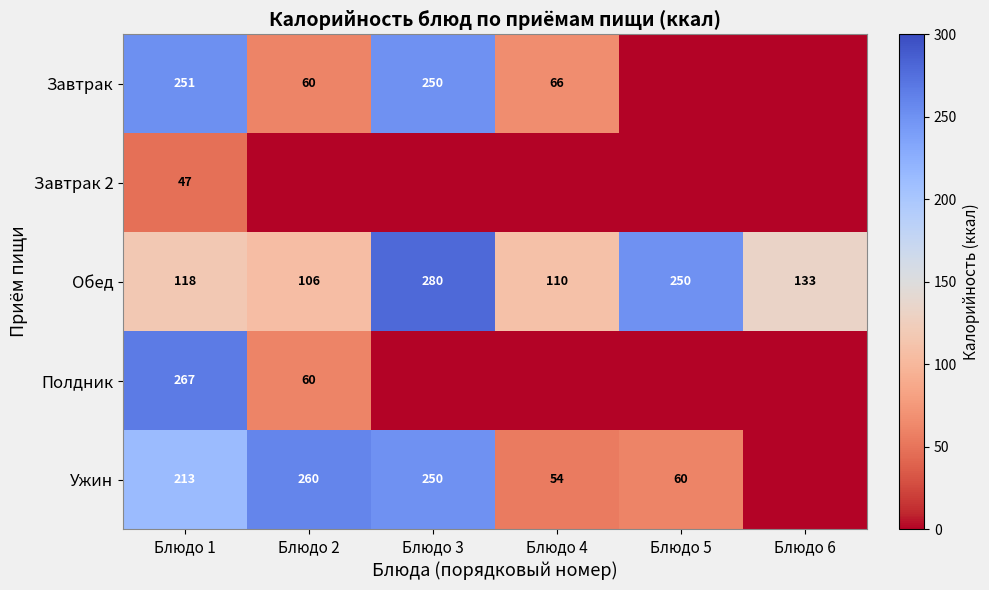

What is the sum of all Обед values?

997